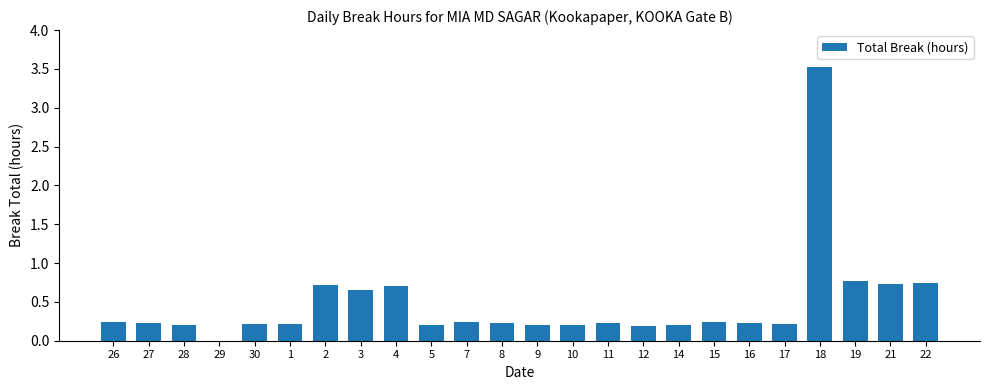

True or false: the data shows 0.2 at 16.

True